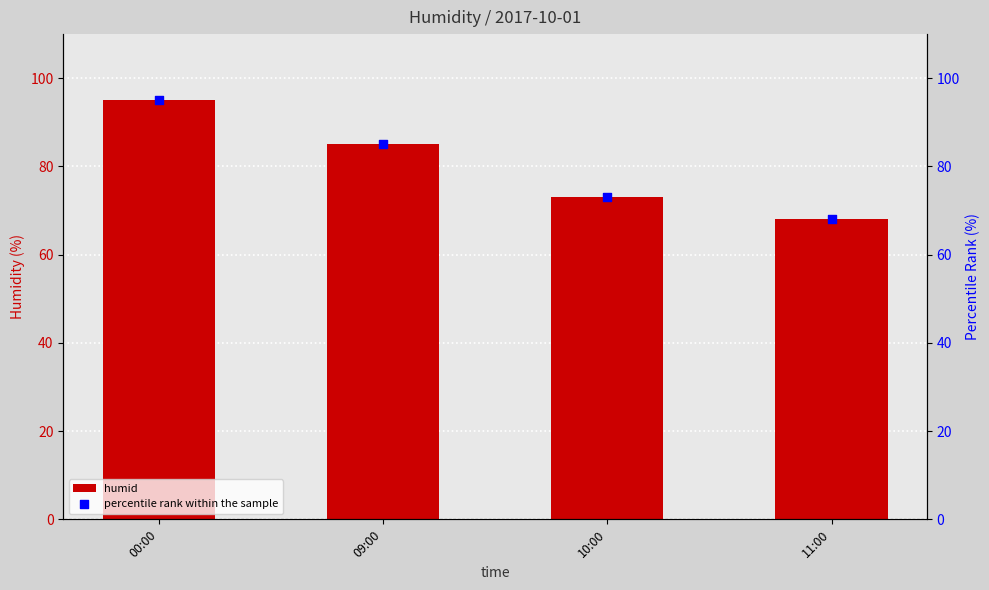

At which category is the sum across all series the highest?

00:00